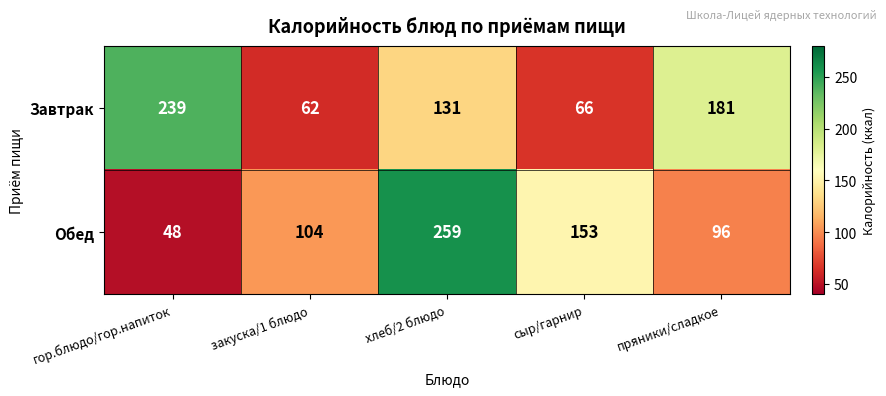

List the labels in order of Обед value, smallest first.

гор.блюдо/гор.напиток, пряники/сладкое, закуска/1 блюдо, сыр/гарнир, хлеб/2 блюдо